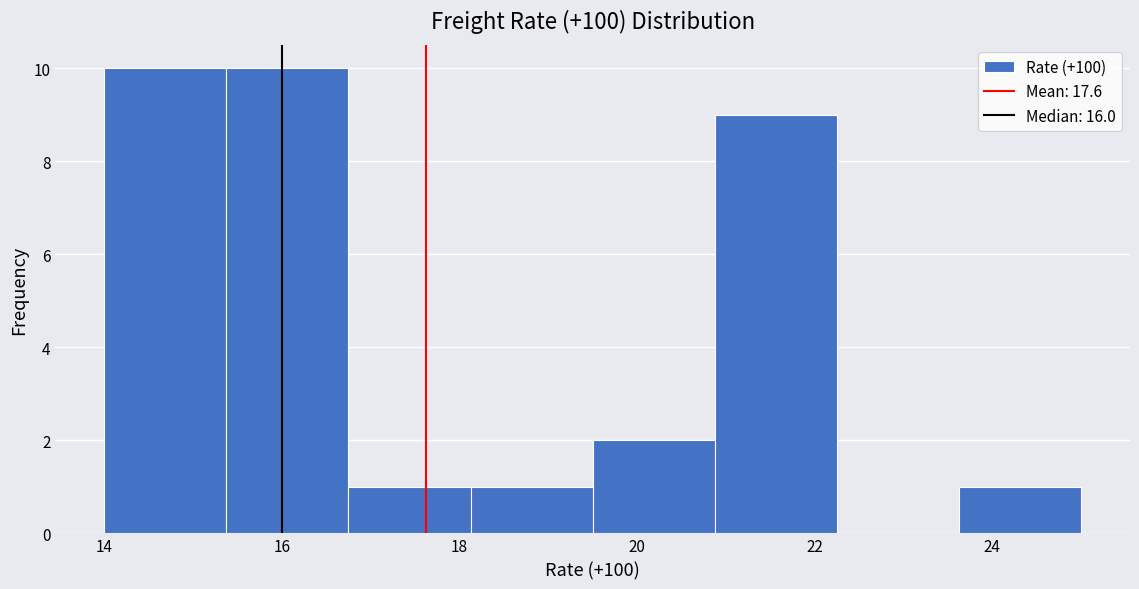

Reading left to right, transcribe this chart: for each bar, give the range it covers on the x-axis and its height. Neither the bar edges nor the heights are printed on the chart, so give them approximately, as read against the axes.

14.0 to 15.4: 10
15.4 to 16.8: 10
16.8 to 18.2: 1
18.2 to 19.6: 1
19.6 to 20.8: 2
20.8 to 22.2: 9
22.2 to 23.6: 0
23.6 to 25.0: 1